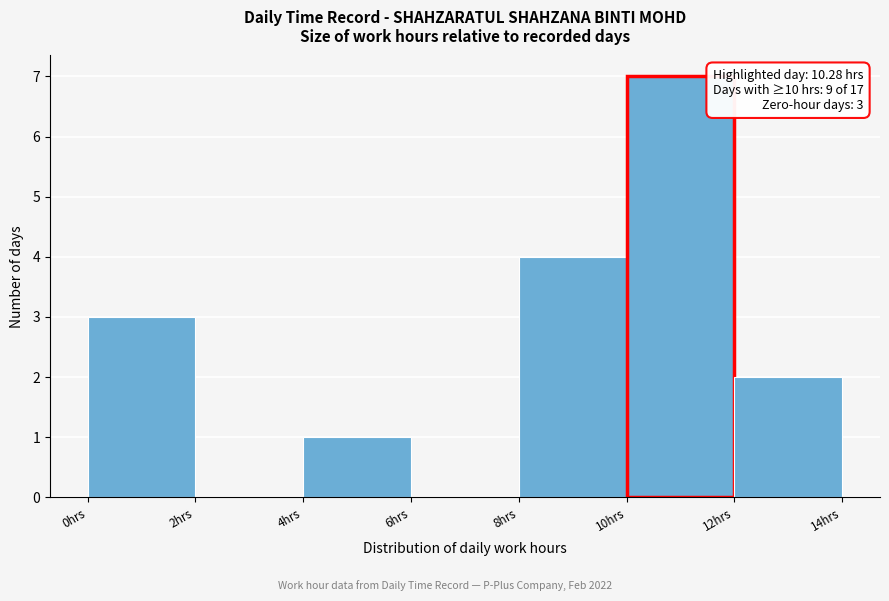

Over which range of the x-axis is the bar tallest?

10 to 12